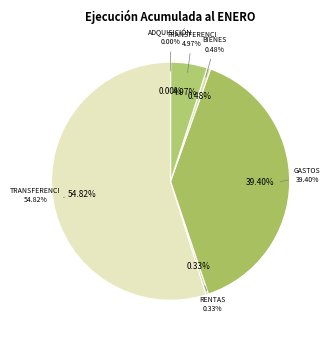

Which category has the biggest portion of the pie?

TRANSFERENCIAS CORRIENTES